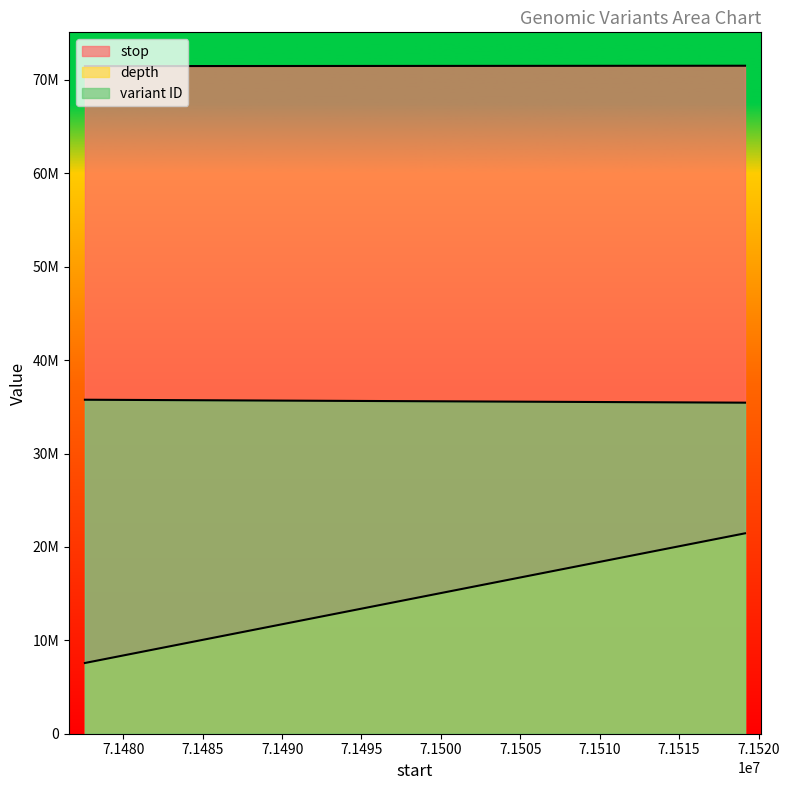

Which series has the largest range (max minus min)?

depth